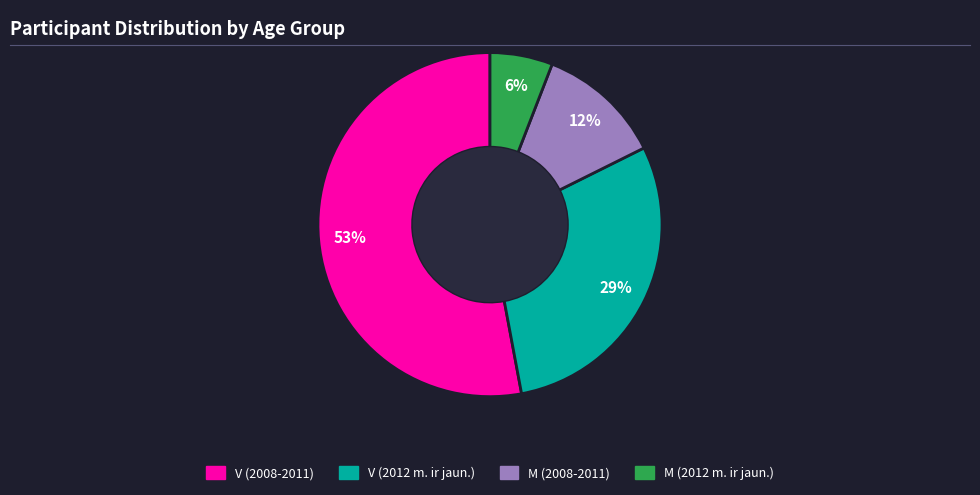

Which category accounts for the majority?

V (2008-2011)